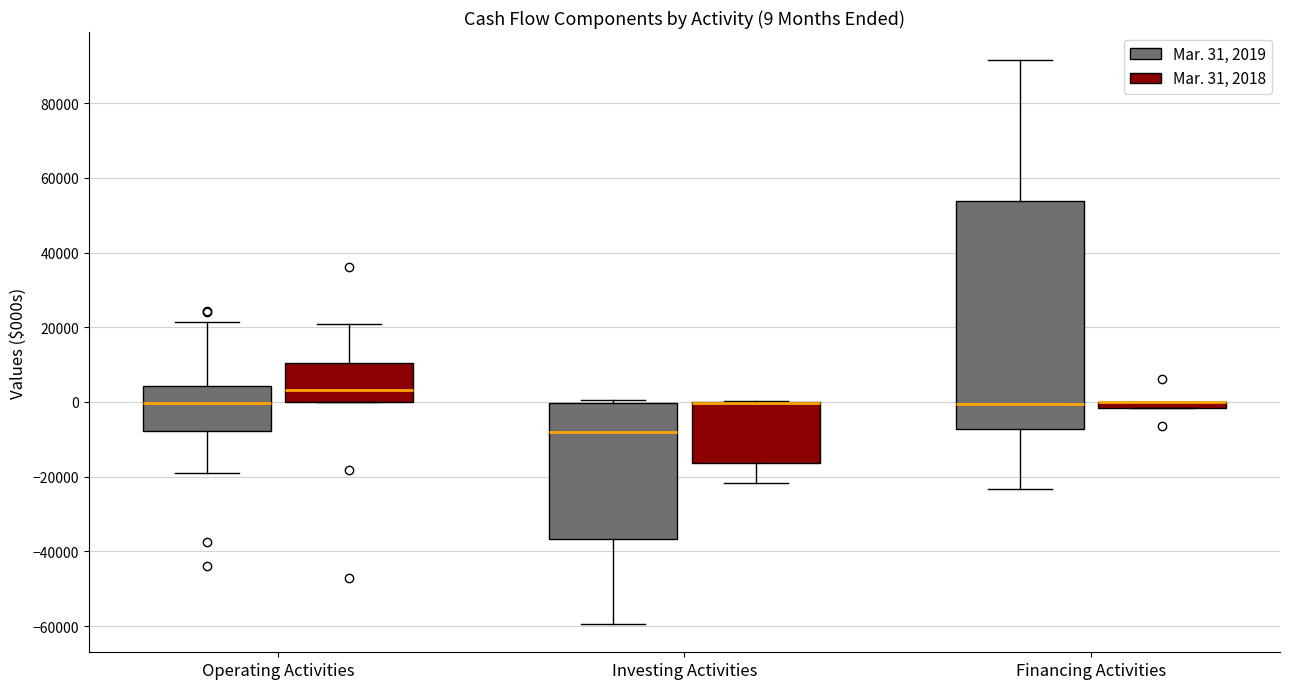

Comparing the boxes themselves (not the whiskers), which one is the tallest?

Financing Activities (Mar. 31, 2019)